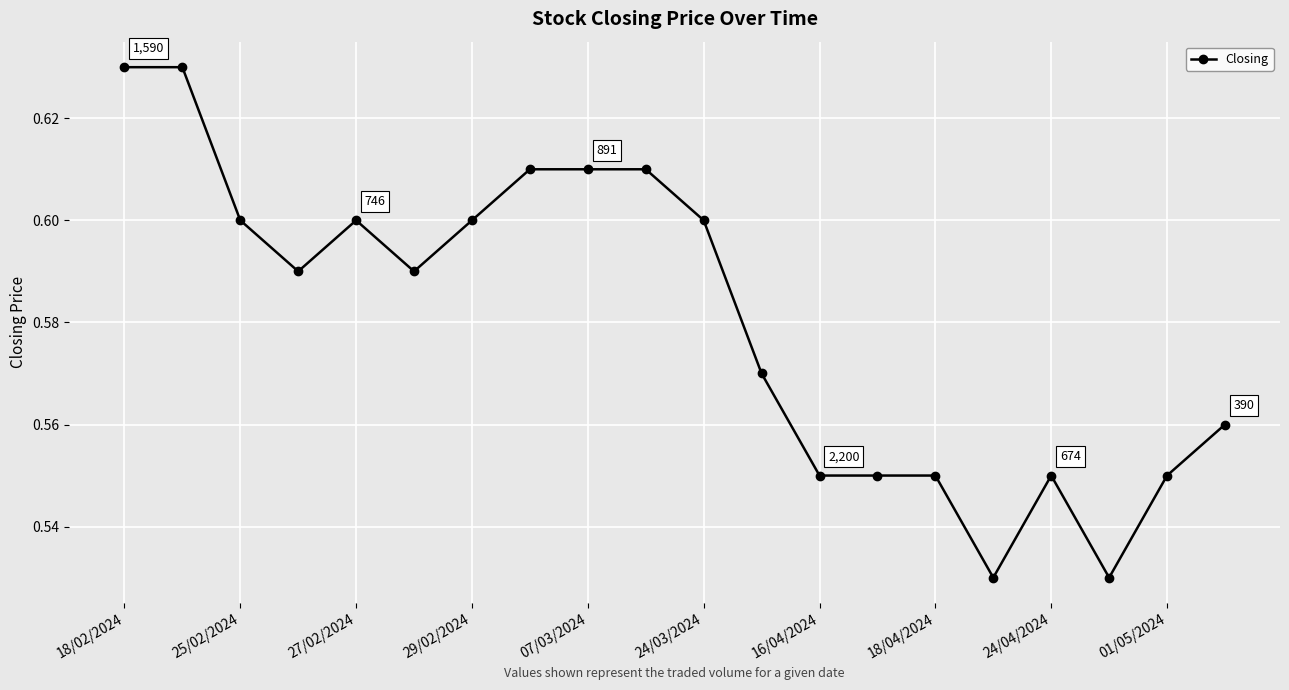

Count the number of data series in this chart.

1